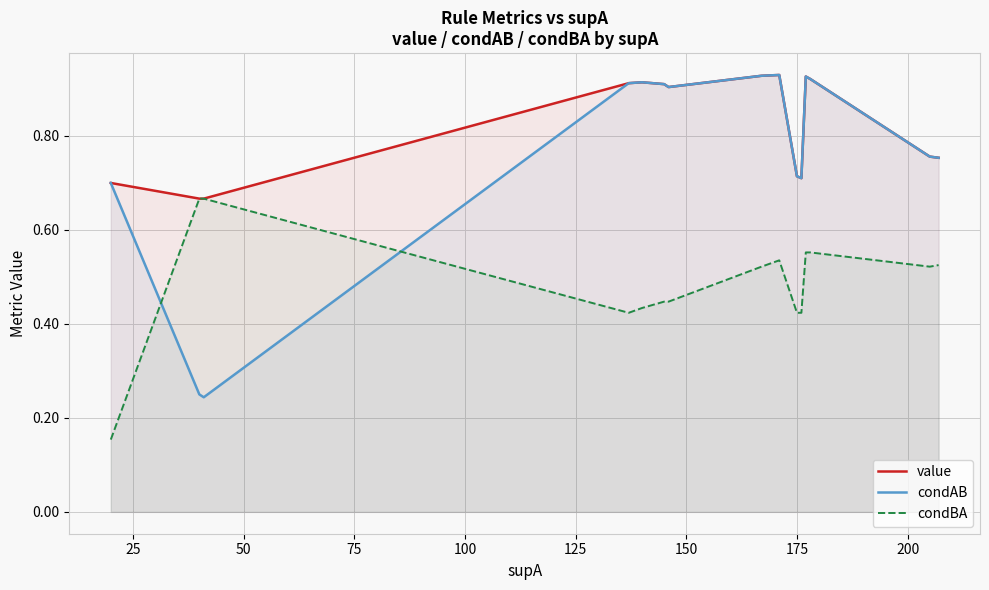

True or false: condBA has more than 0 interior local peaks.

False